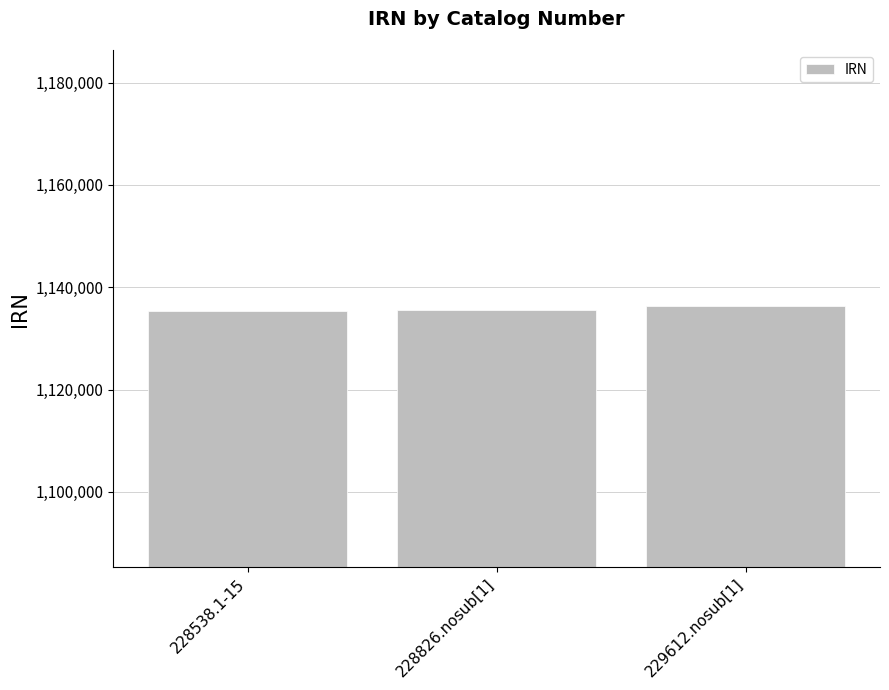

What is the sum of all values?

3407238